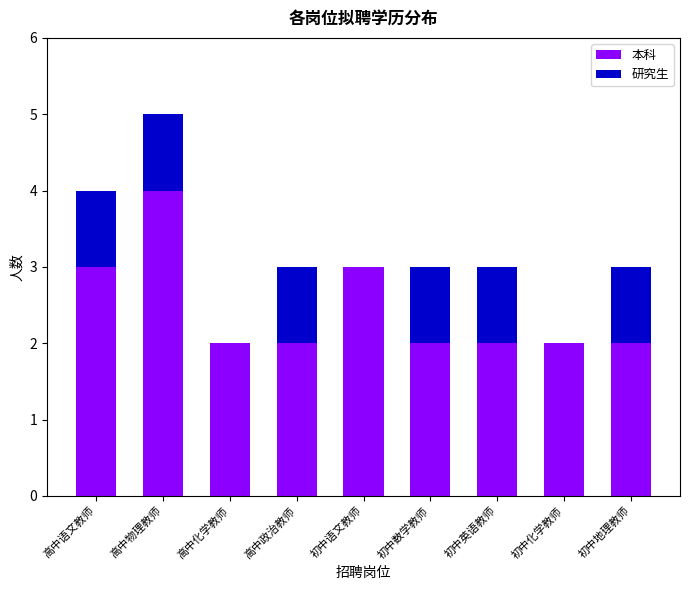

Are the bars grouped side by side (vs. stacked)?

No